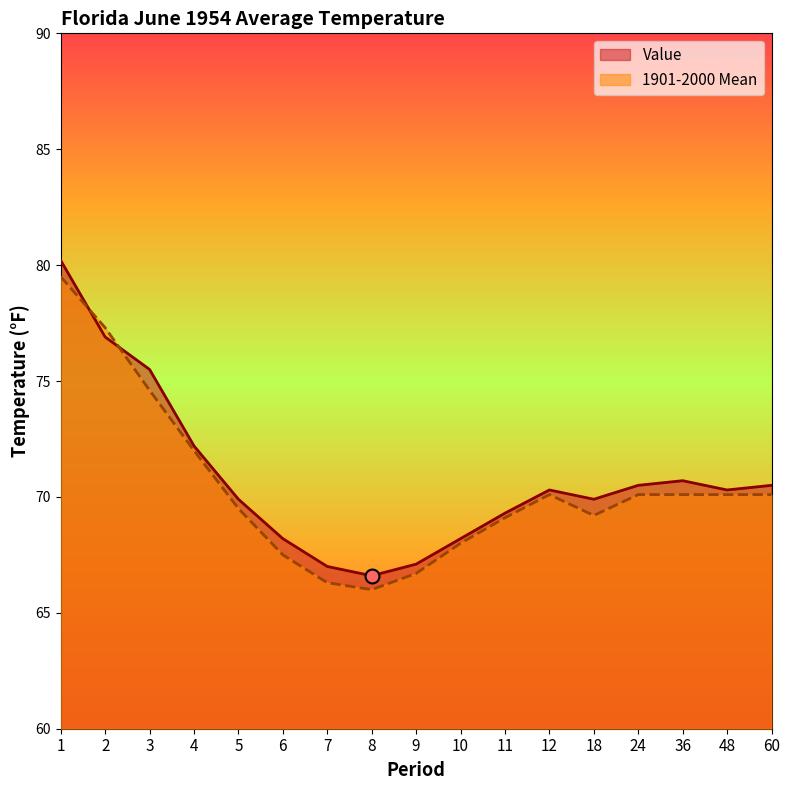

True or false: Value and 1901-2000 Mean intersect in this chart.

True